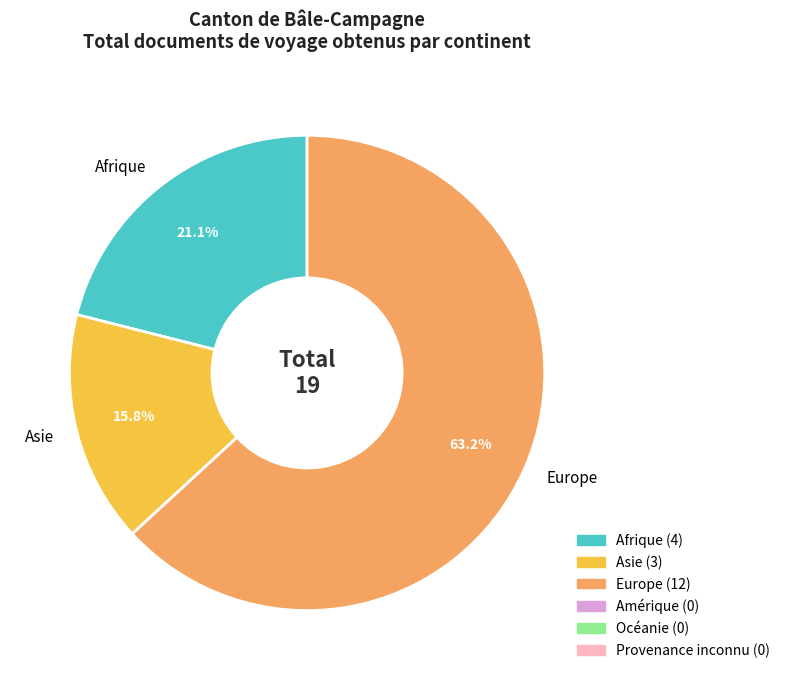

Is it true that Asie is 26% of the pie?

False